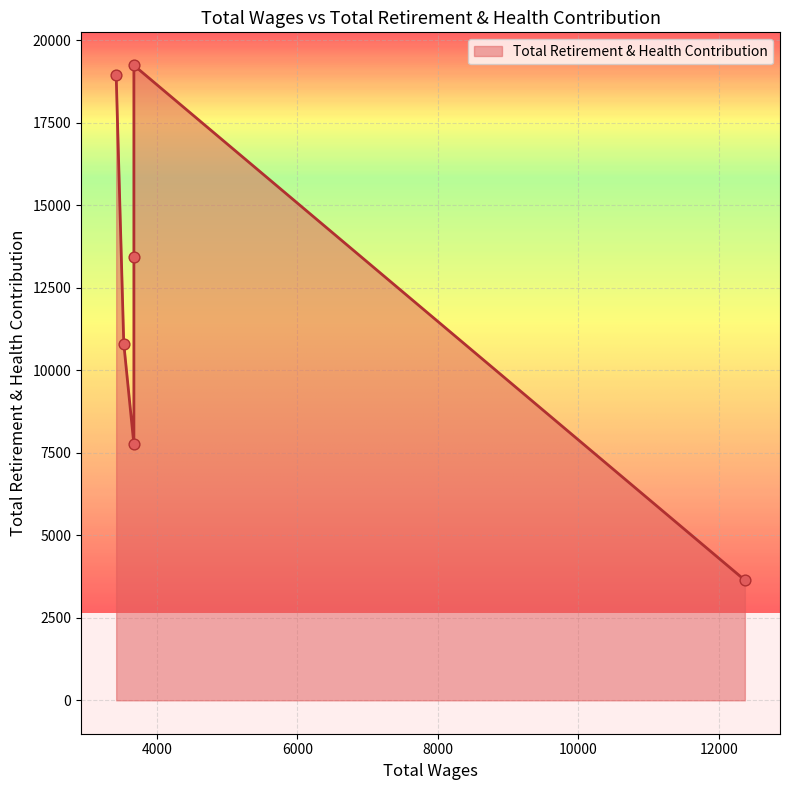

What is the ratio of the value at 3674.0 to the value at 3674.0?

0.6